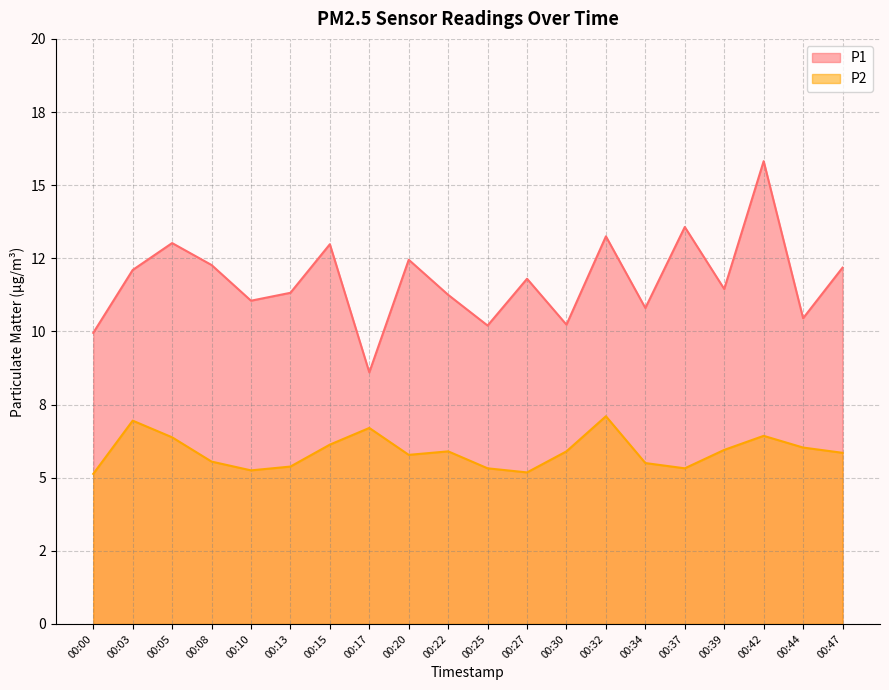

True or false: P2 has more than 0 interior local peaks.

True